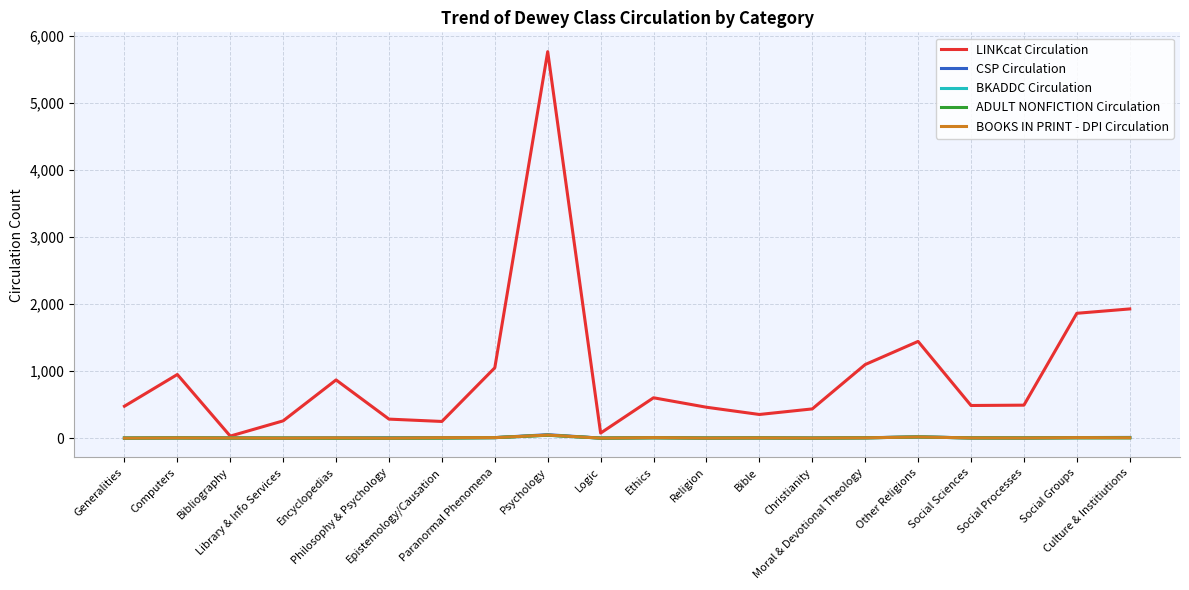

Between Computers and Social Groups, which is larger?

Social Groups